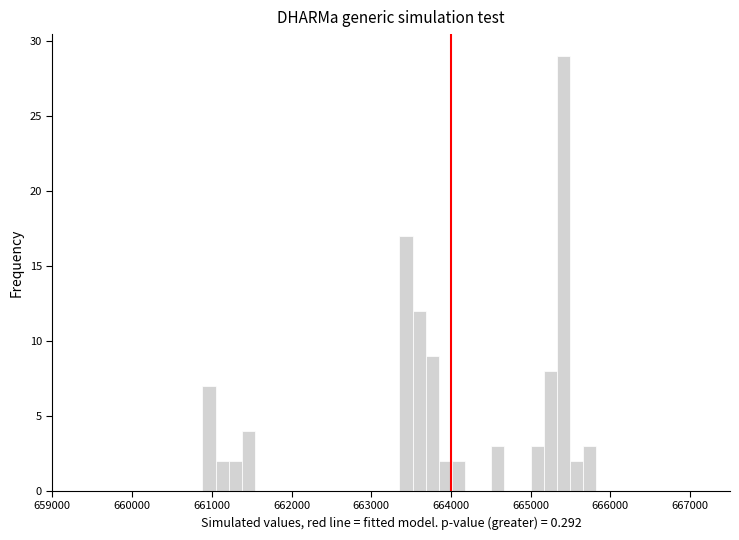

Around what value on the x-axis is the tallest bar? Give the approximate position of its centre, as read against the axis.

665400